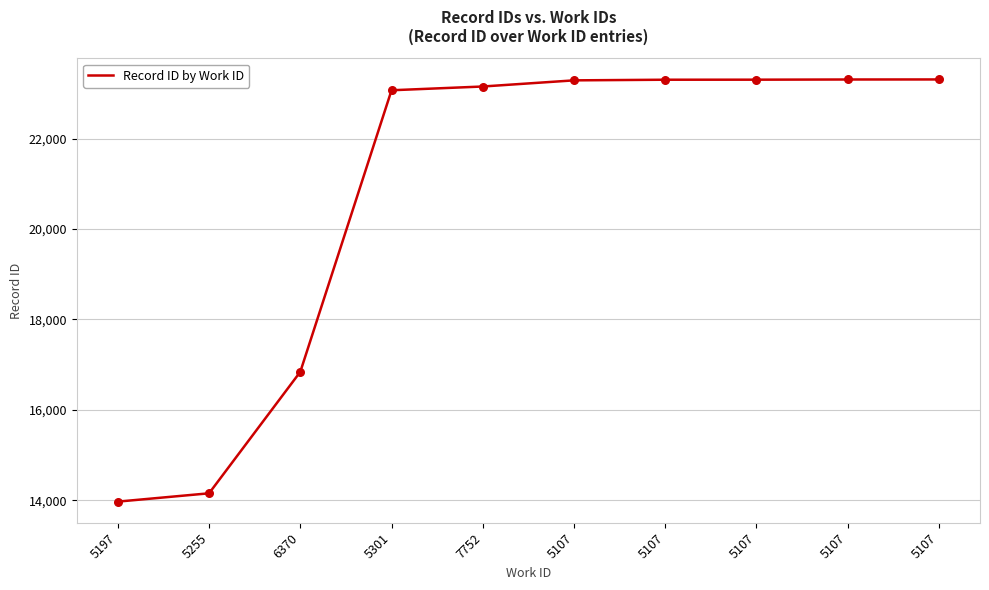

What is the change in value from 5255 to 5107?

+9144